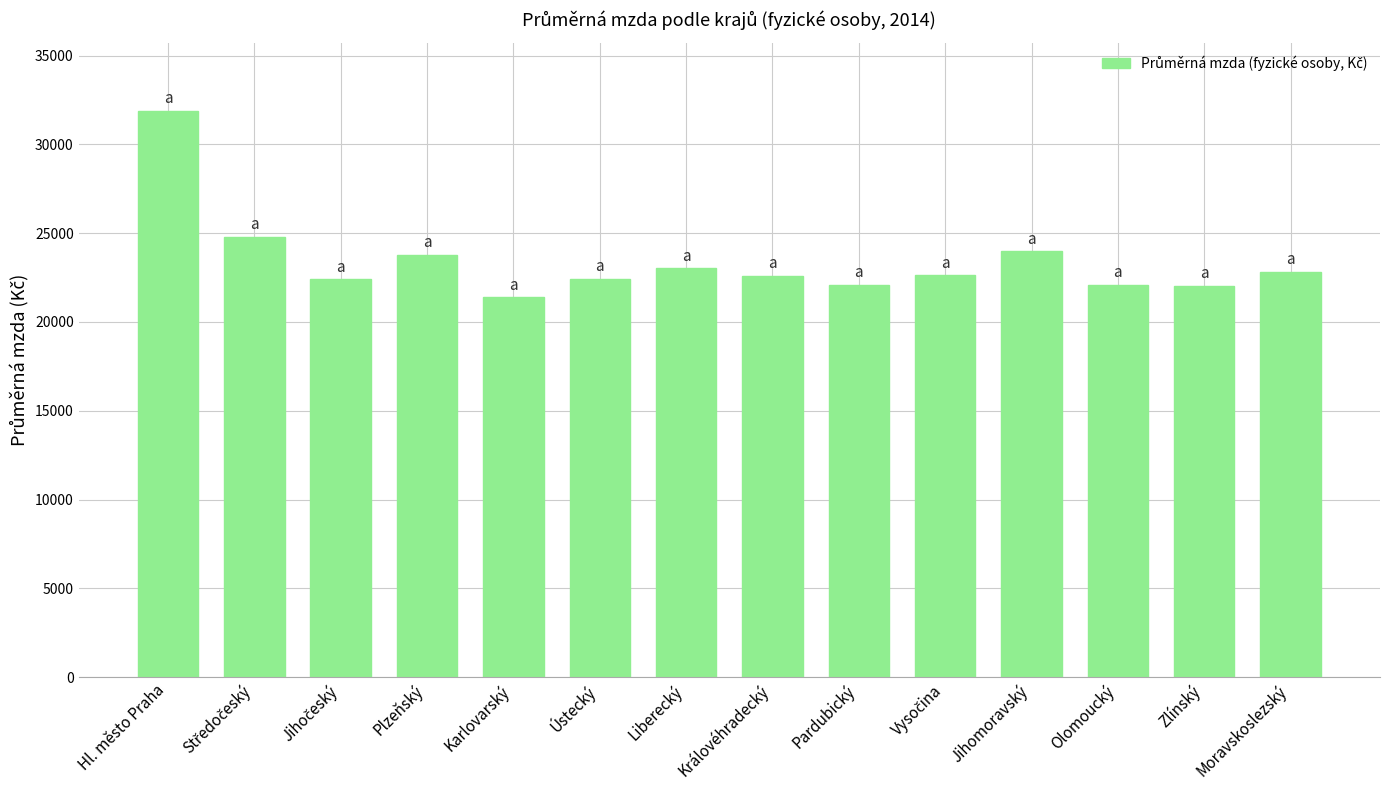

What is the average value?

23431